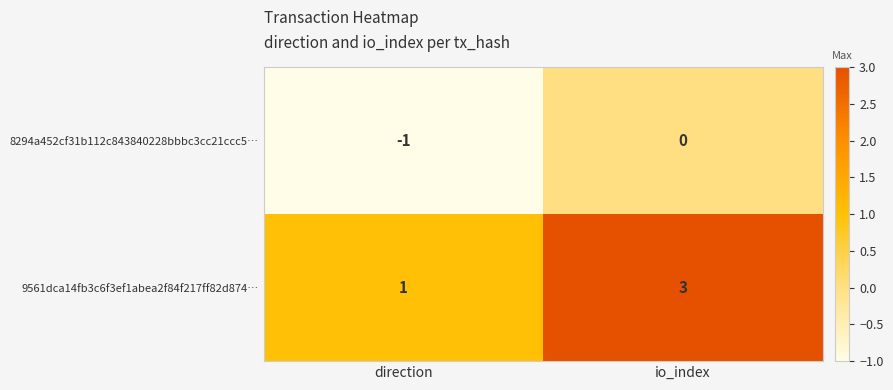

At which label is 9561dca14fb3c6f3ef1abea2f84f217ff82d874… closest to 2?

direction